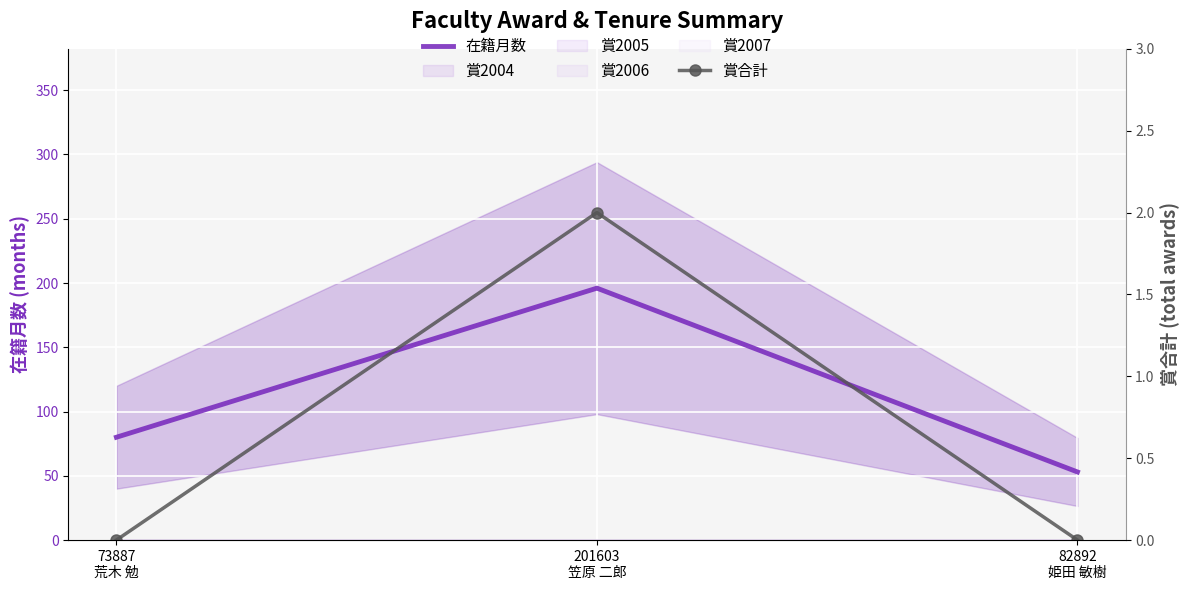

What is the maximum value for 賞合計?

2